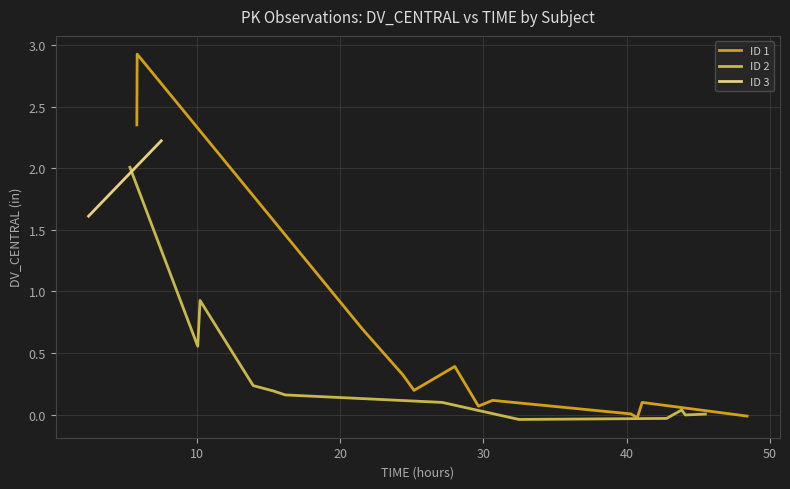

Which series has the largest range (max minus min)?

ID 1